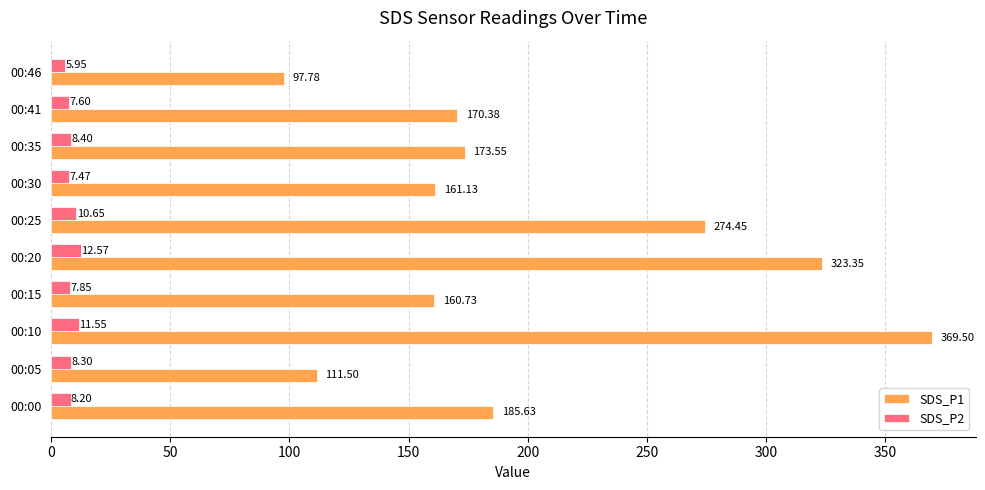

What is the average value of the SDS_P2 series?

8.9